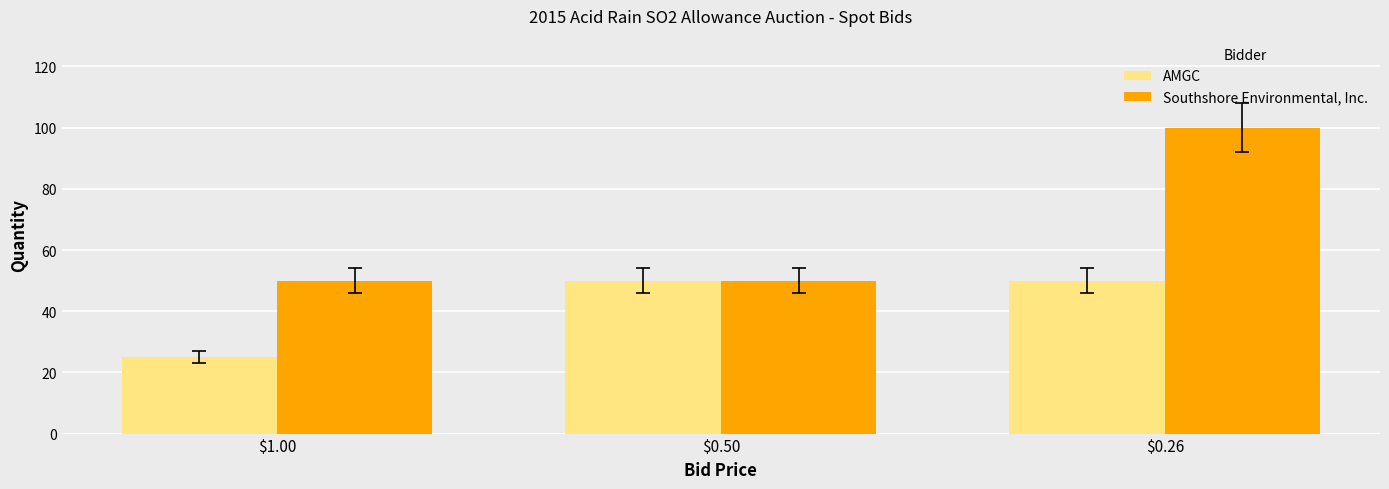

Reading left to right, list all the values displayed in this chart.

AMGC: 25	50	50
Southshore Environmental, Inc.: 50	50	100